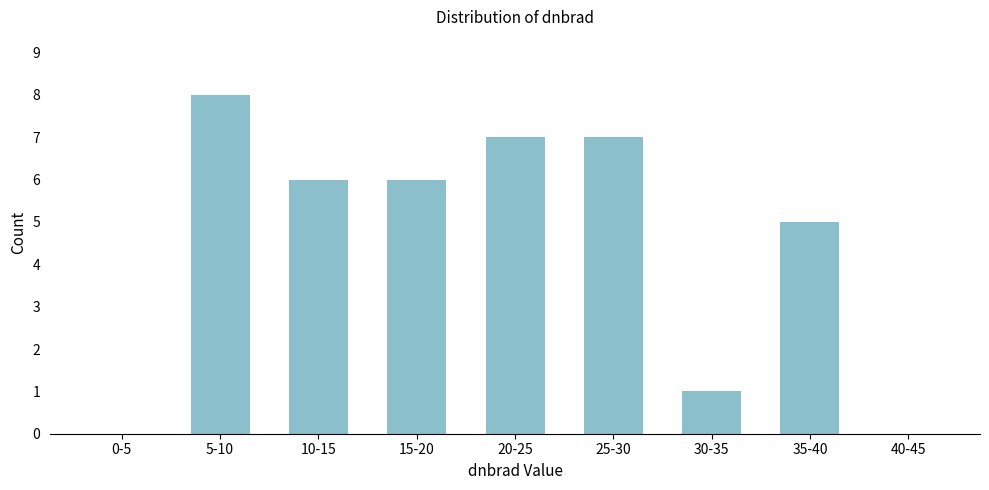

Reading left to right, extract all data points from this chart.

0-5=0	5-10=8	10-15=6	15-20=6	20-25=7	25-30=7	30-35=1	35-40=5	40-45=0